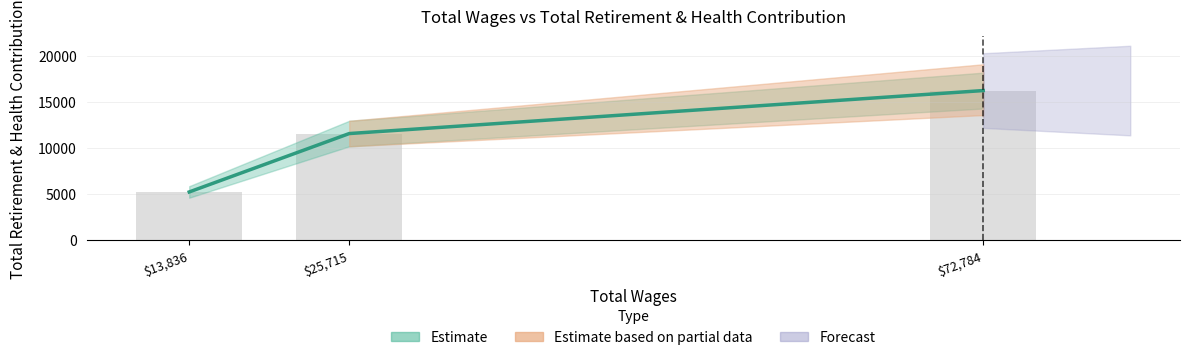

Count the number of categories in the chart.

3